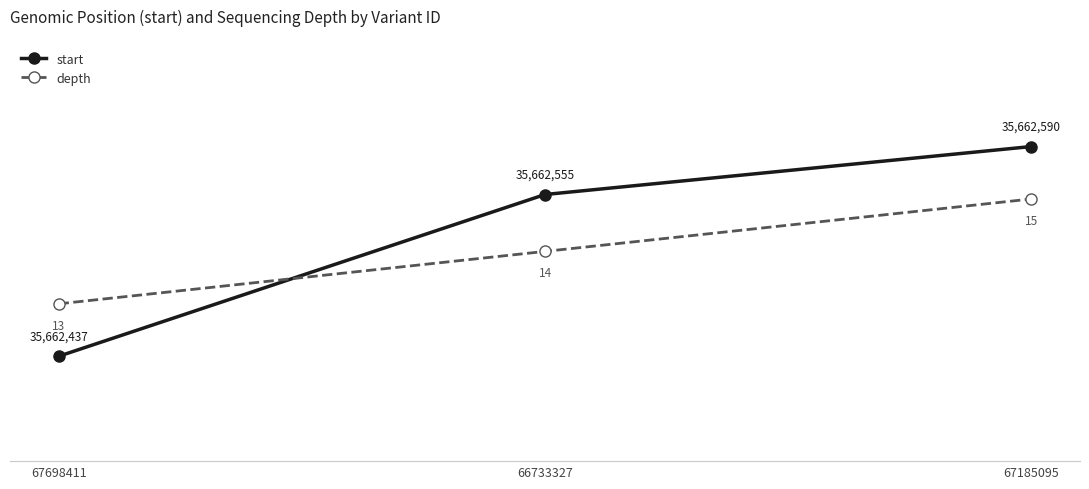

How many values in the start series are below 35662555?

1